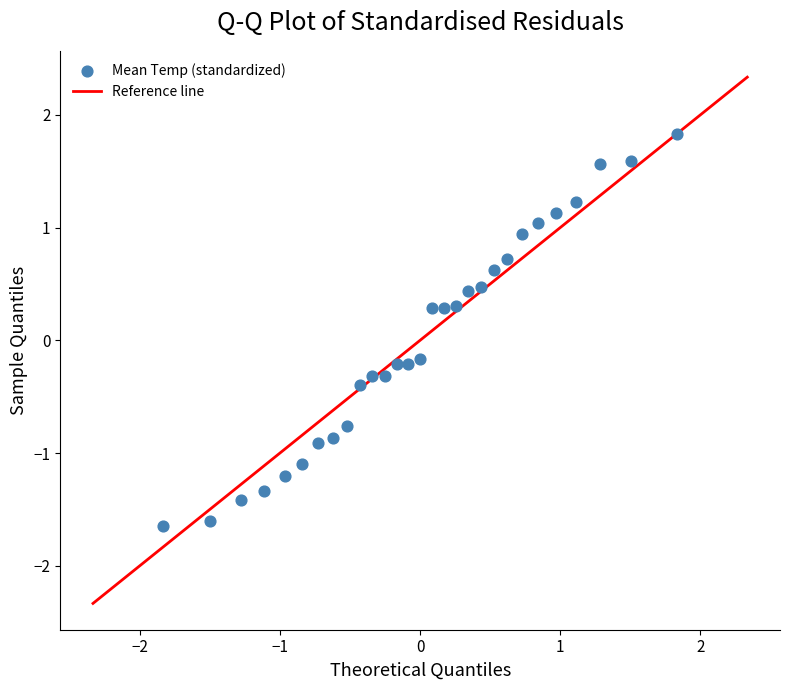

What is the range of X values (max minus min)?

3.7